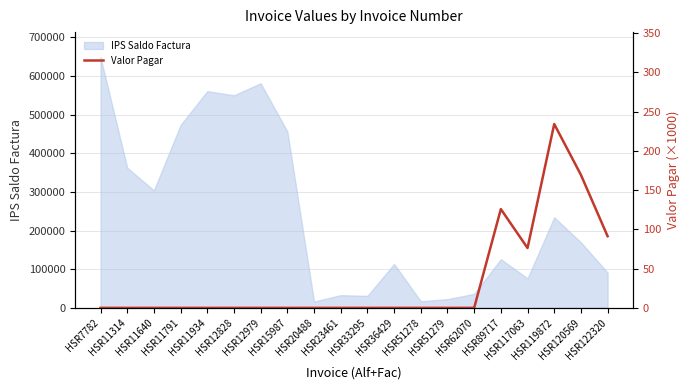

What is the minimum value for IPS Saldo Factura?

16400